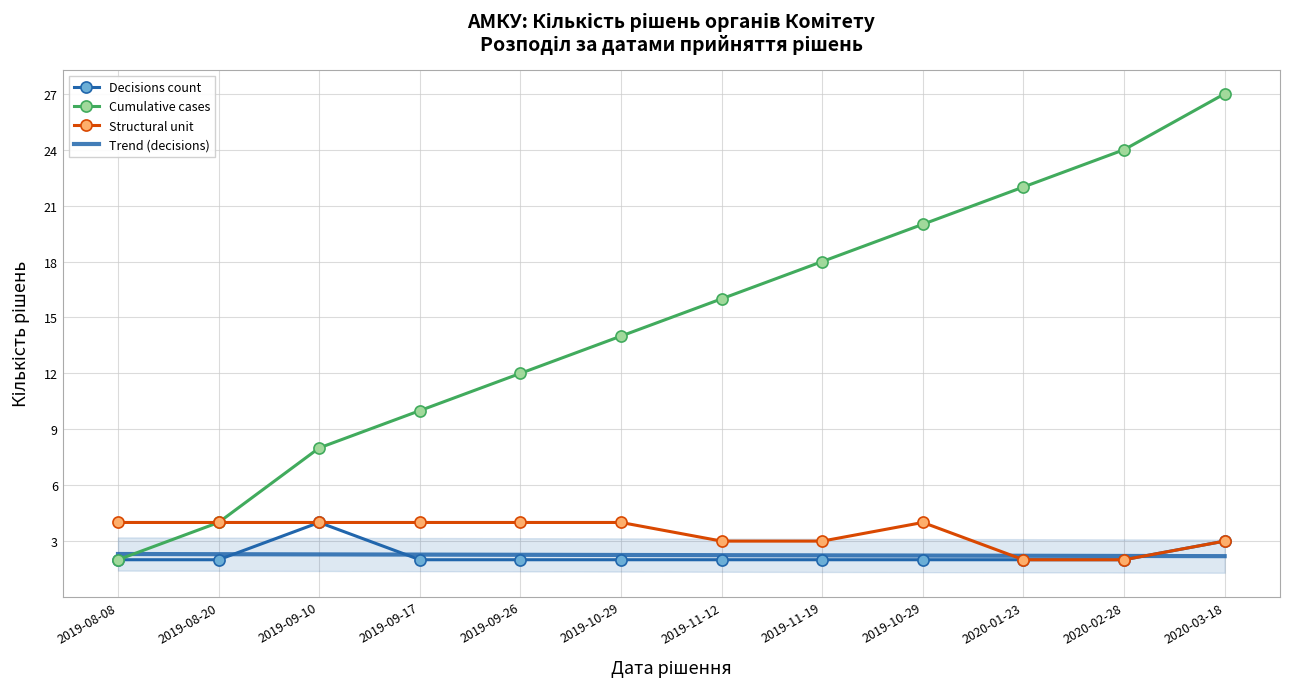

Which series has the widest spread of values?

Cumulative cases